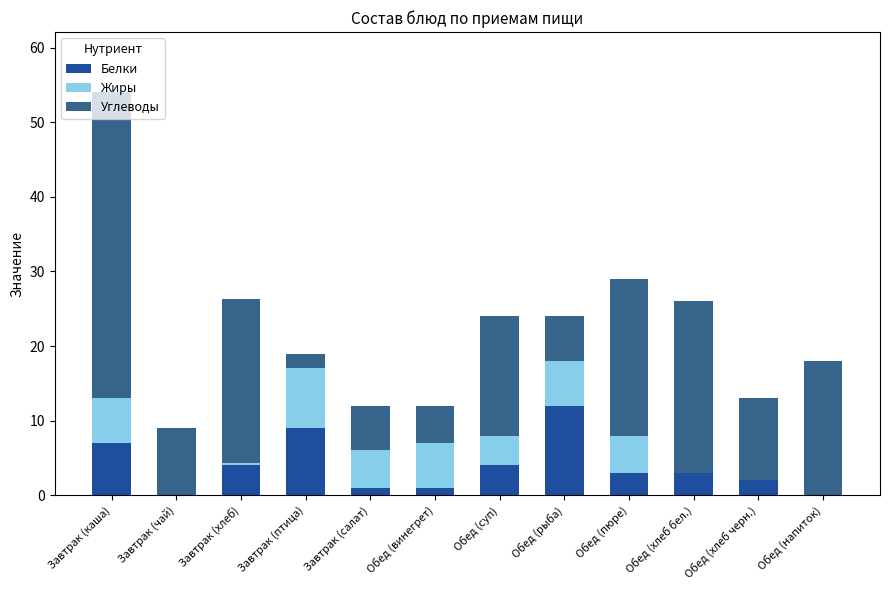

At which category is the sum across all series the highest?

Завтрак (каша)